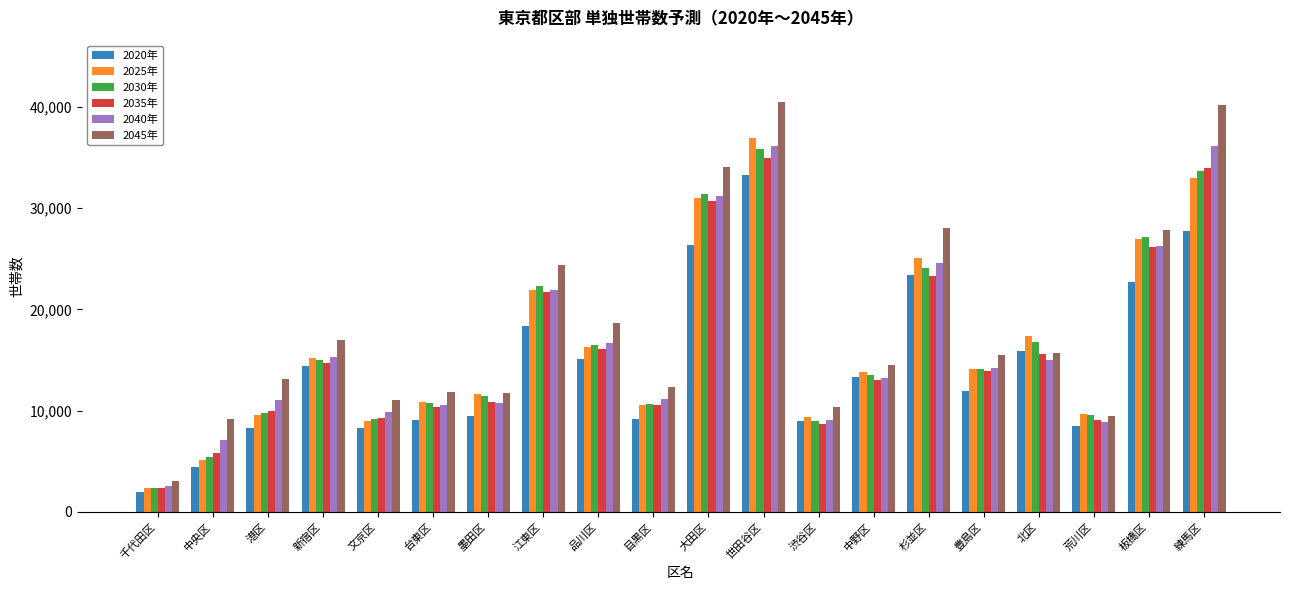

The value of 2045年 at 渋谷区 is 6142. True or false?

False